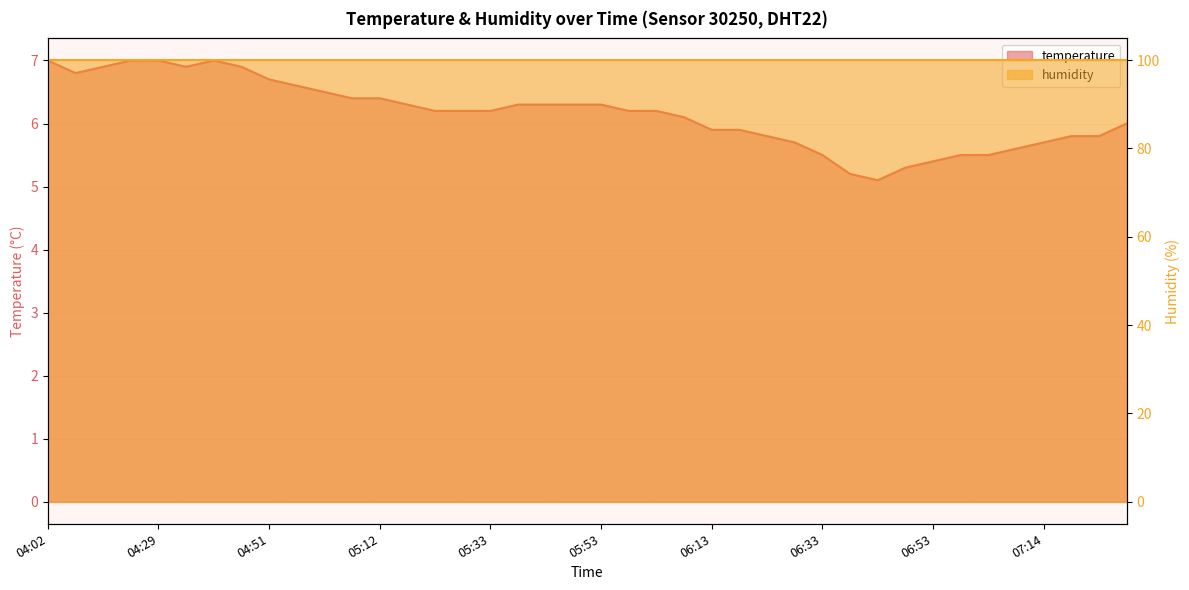

How many values exceed 6?

24